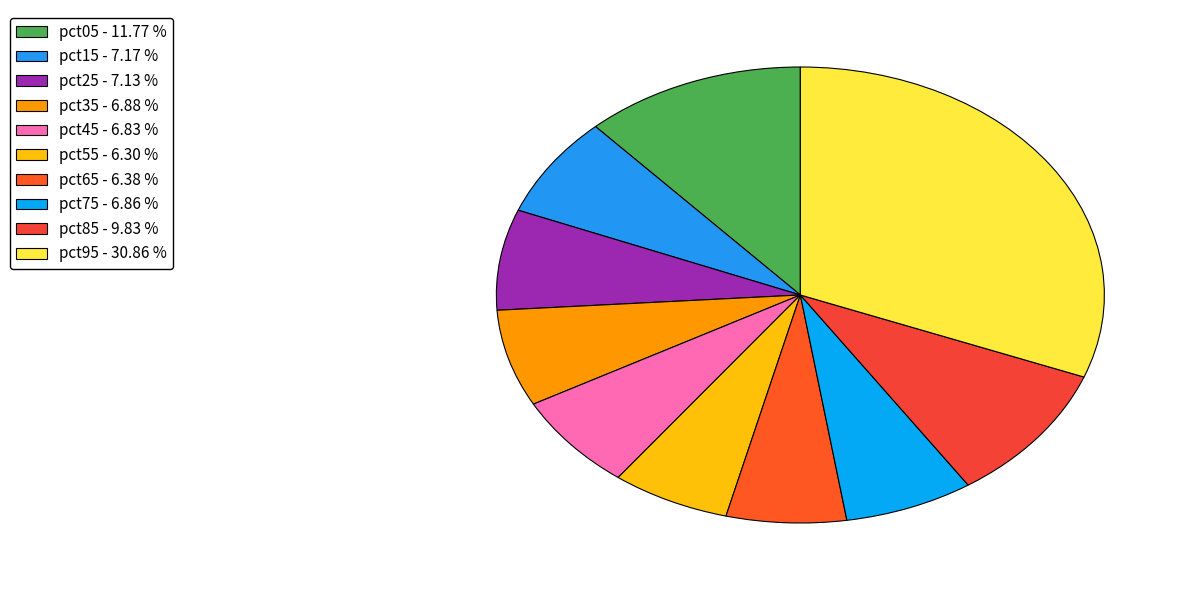

How many slices are in this pie chart?

10